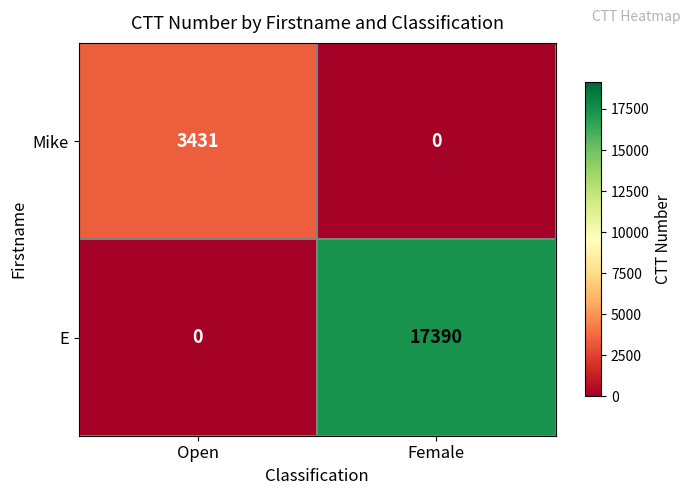

What is the highest value of the E series?

17390